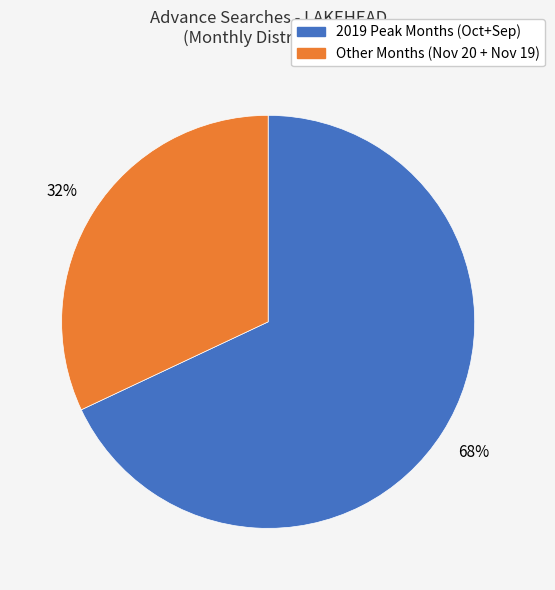

Is there any slice that represents more than half of the pie?

Yes